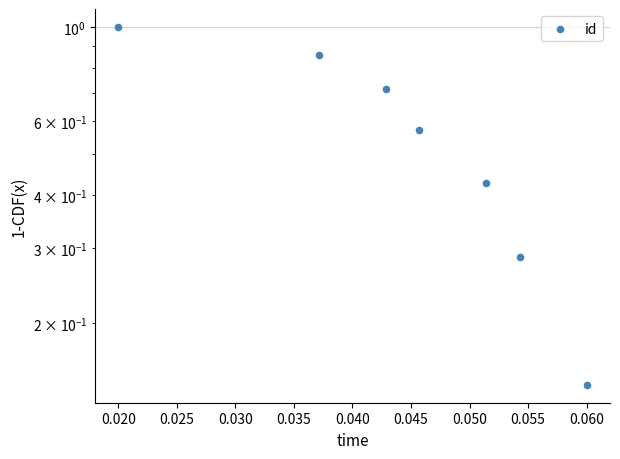

Between 0.020 and 0.015, which is larger?

0.015